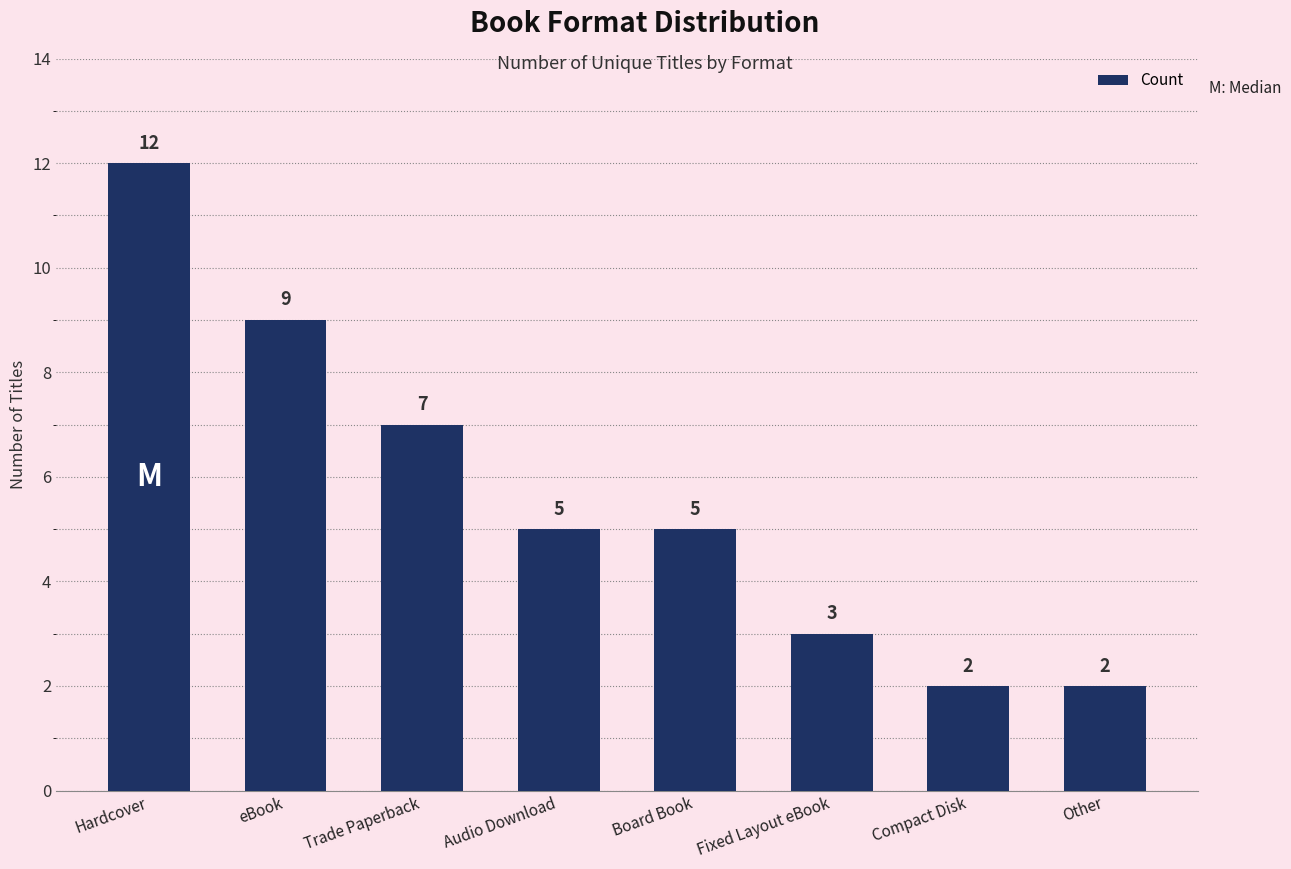

How many bars are there in total?

8